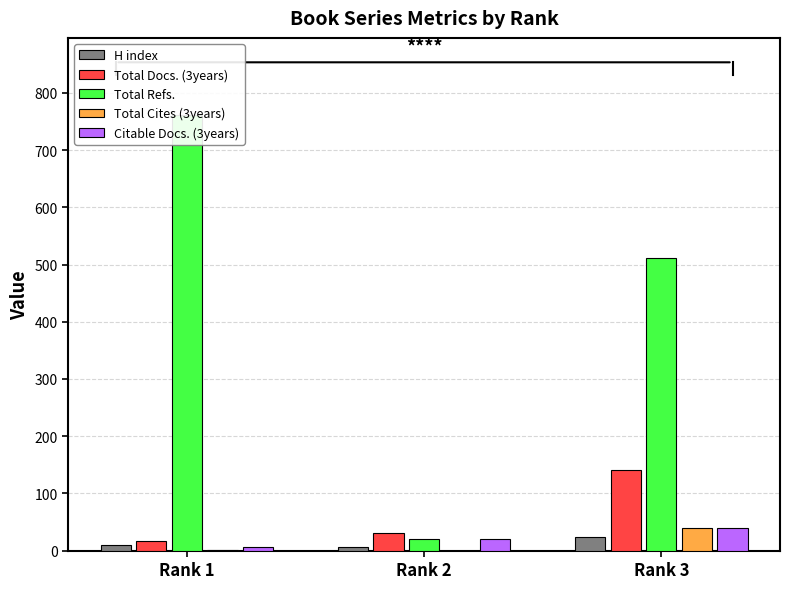

Is it true that Citable Docs. (3years) equals 20 at Rank 2?

True